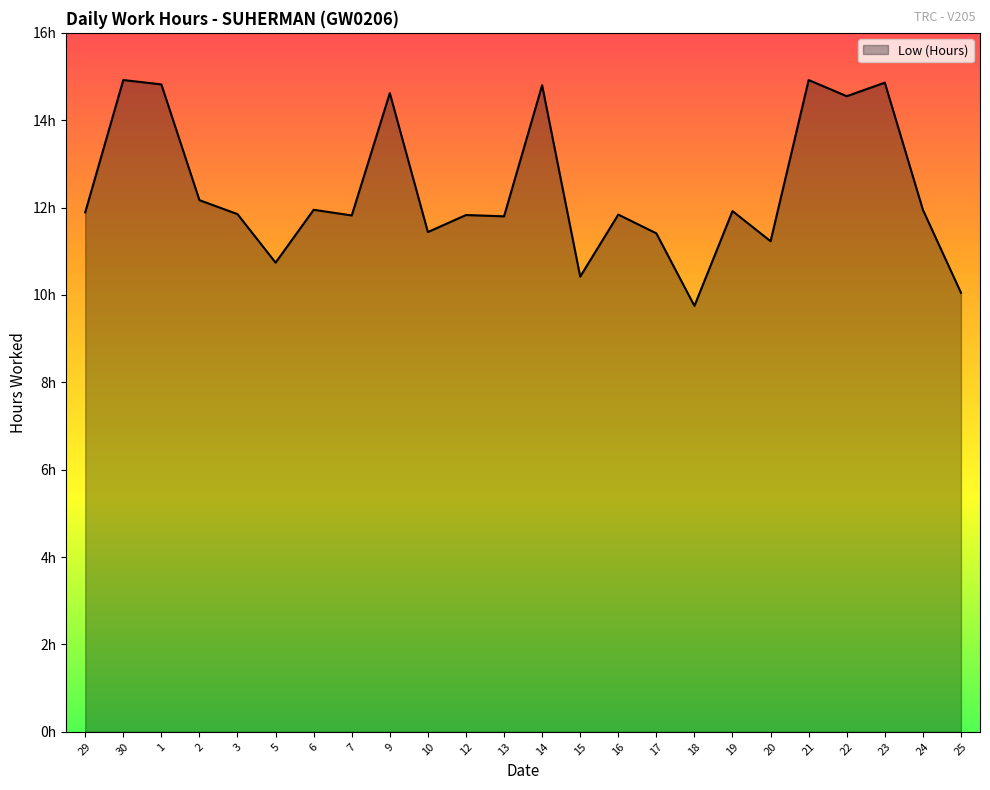

Does the chart have visible grid lines?

No